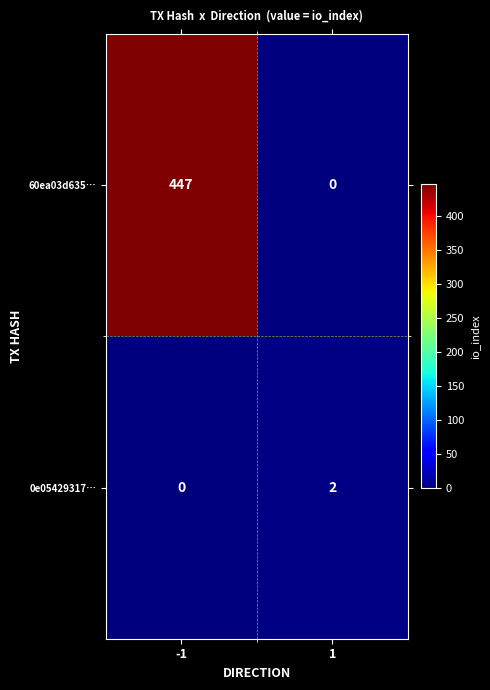

Which series has the largest range (max minus min)?

60ea03d635…